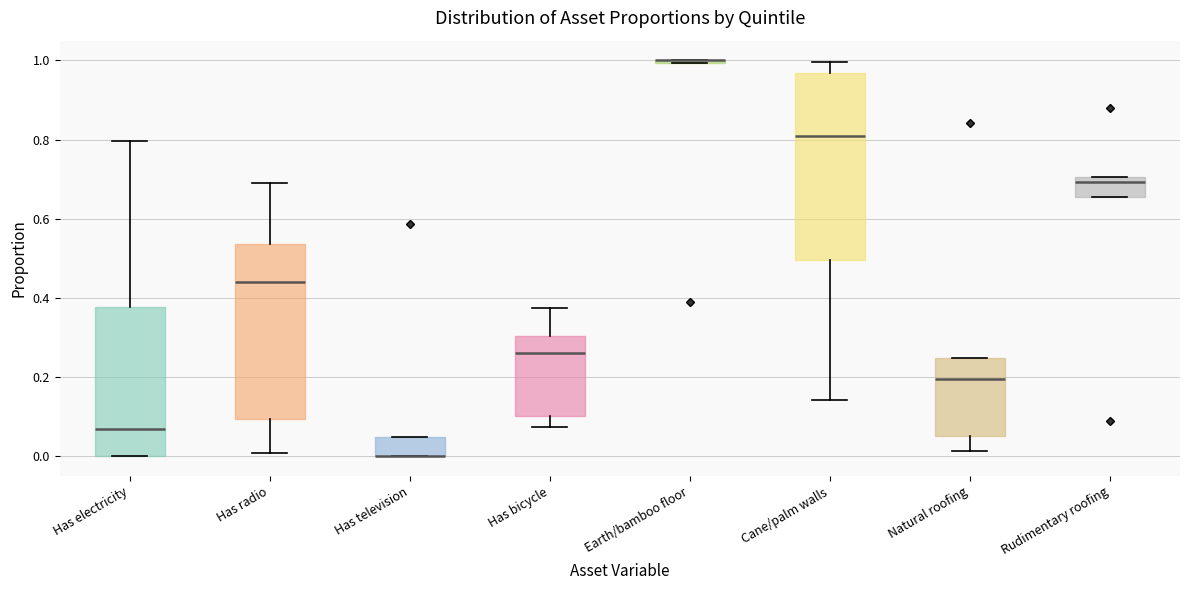

Reading left to right, transcribe this box plot: for each box, give where its median line is, the range the box spans, and where its two whiskers end, as read against the y-axis. The values are not printed on the chart, so give them approximately, as read against the axis.

Has electricity: median 0.06, box 0.00 to 0.38, whiskers 0.00 to 0.80
Has radio: median 0.44, box 0.10 to 0.54, whiskers 0.00 to 0.70
Has television: median 0.00 (drawn on the box's lower edge), box 0.00 to 0.04, whiskers 0.00 to 0.04
Has bicycle: median 0.26, box 0.10 to 0.30, whiskers 0.08 to 0.38
Earth/bamboo floor: box collapsed to a line at 1.00, whiskers 1.00 to 1.00
Cane/palm walls: median 0.82, box 0.50 to 0.96, whiskers 0.14 to 1.00
Natural roofing: median 0.20, box 0.06 to 0.24, whiskers 0.02 to 0.24
Rudimentary roofing: median 0.70 (just below the box's upper edge), box 0.66 to 0.70, whiskers 0.66 to 0.70